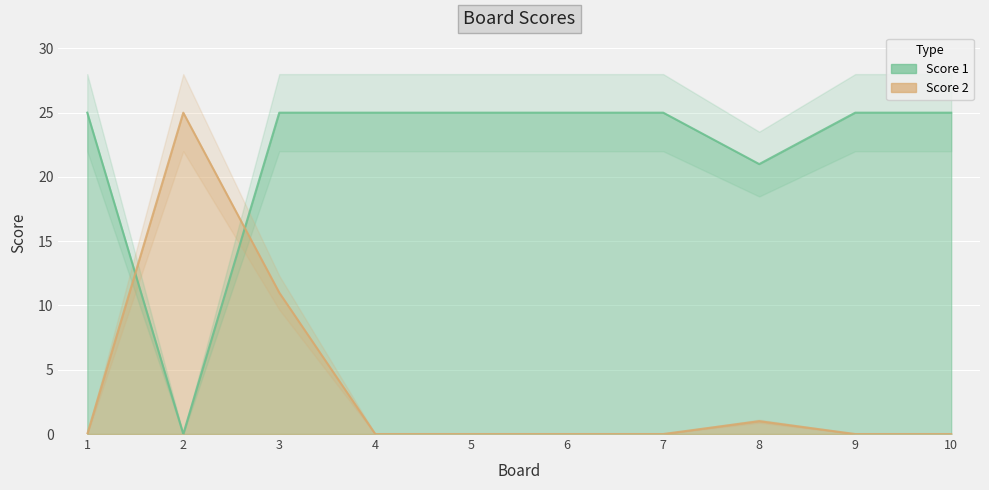

Which series has the largest range (max minus min)?

Score 1